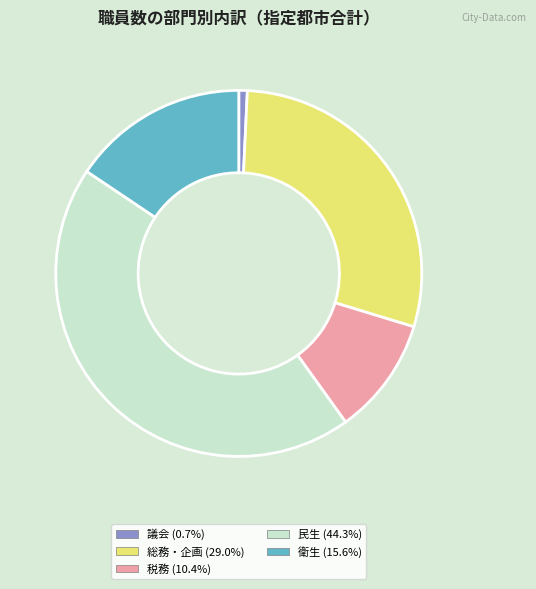

Does any single category account for the majority?

No